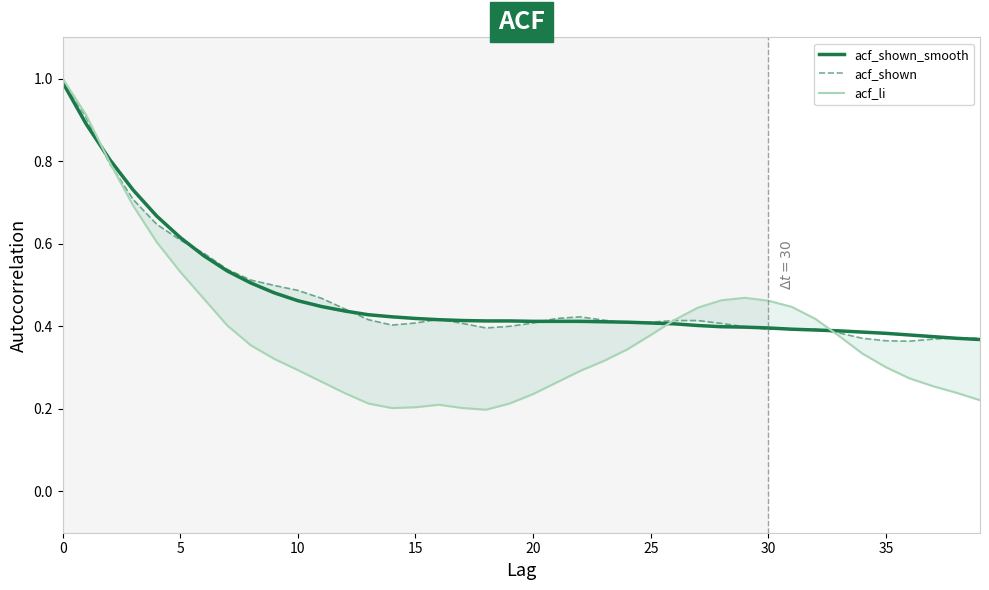

The acf_li series shows 0.1 at 22. True or false?

False